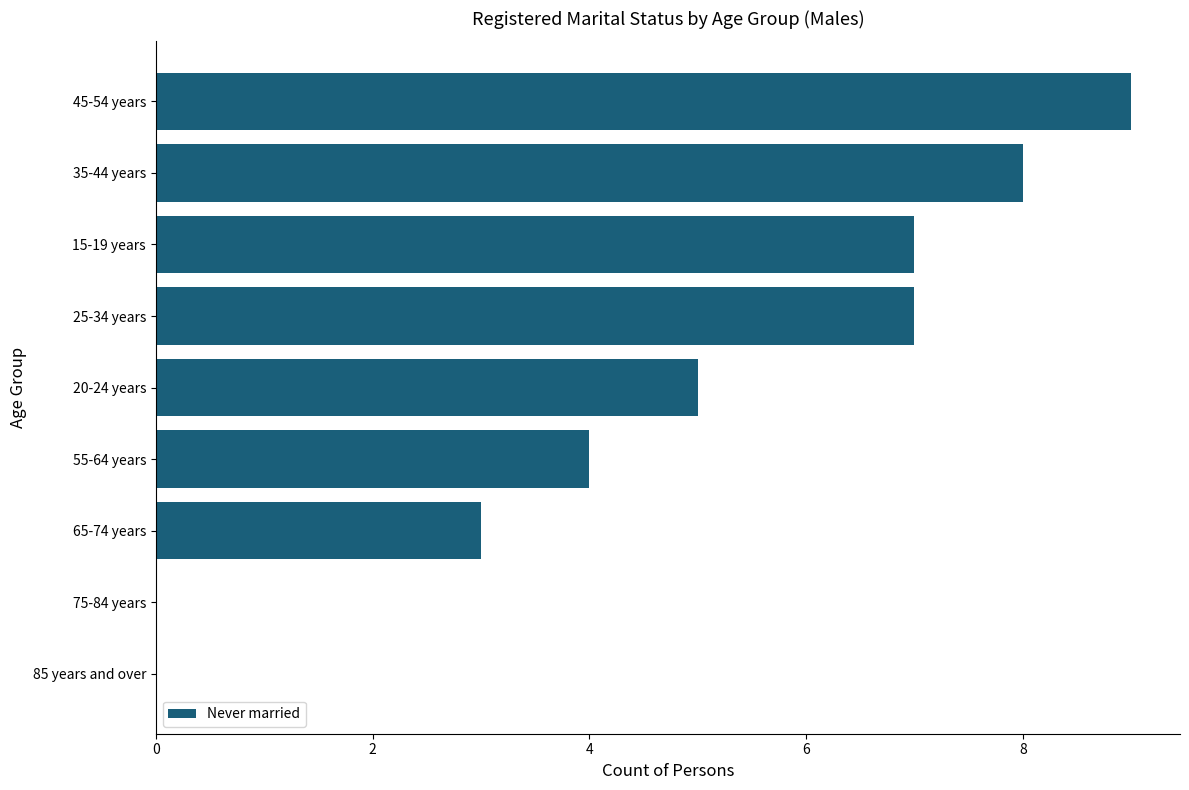

Are the bars horizontal?

Yes